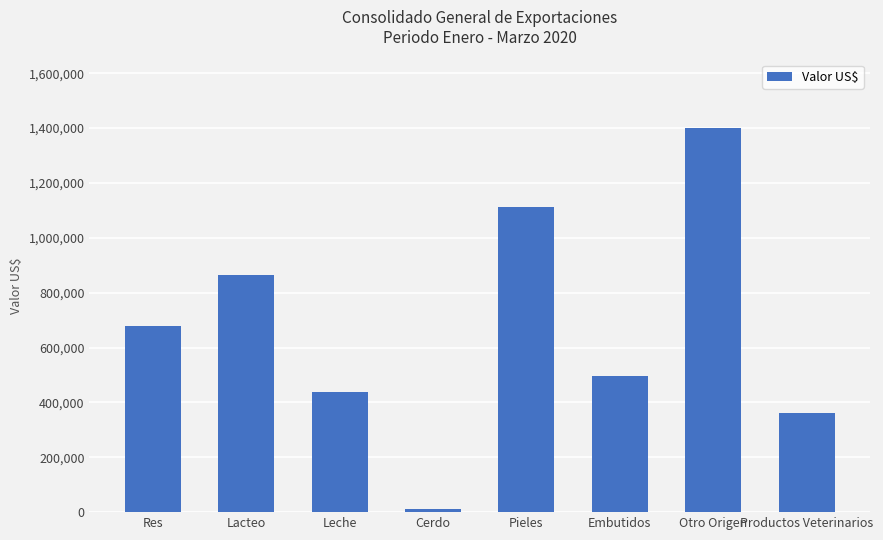

Are the bars grouped side by side (vs. stacked)?

No